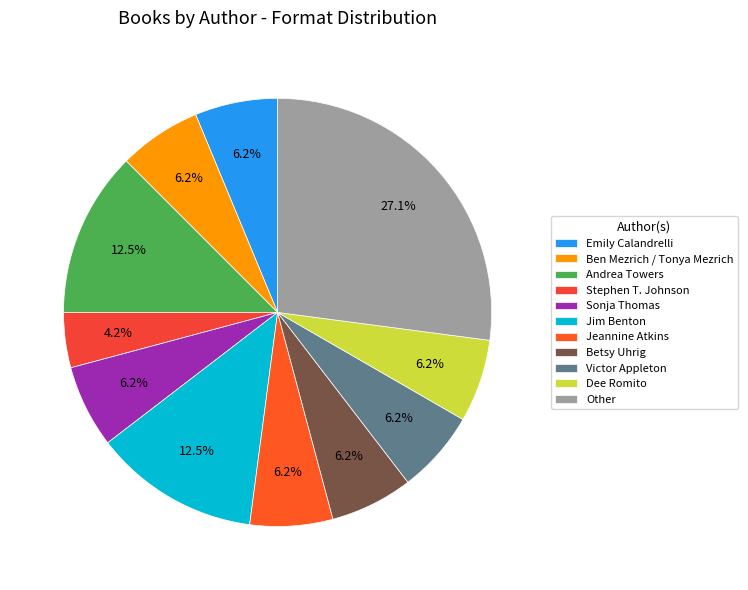

What is the largest slice in the pie chart?

Other